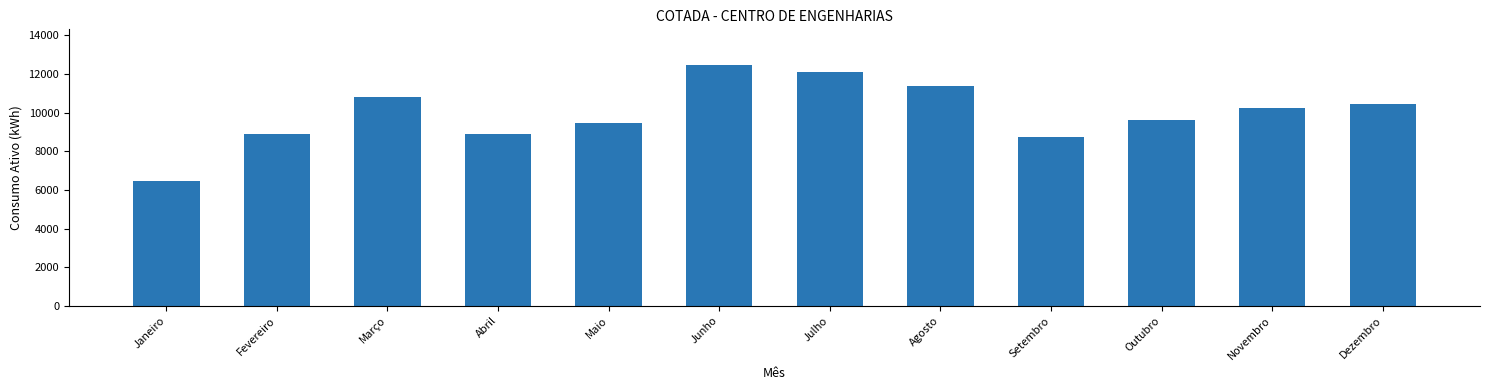

The chart shows a value of 10468 at Dezembro. True or false?

True